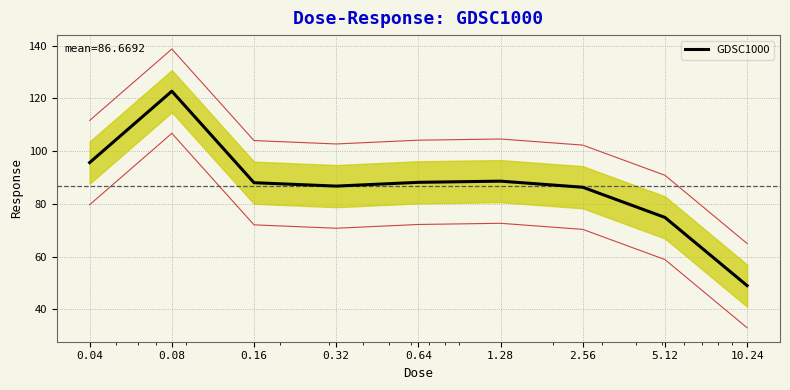

What is the approximate value at 0.16?

88.0